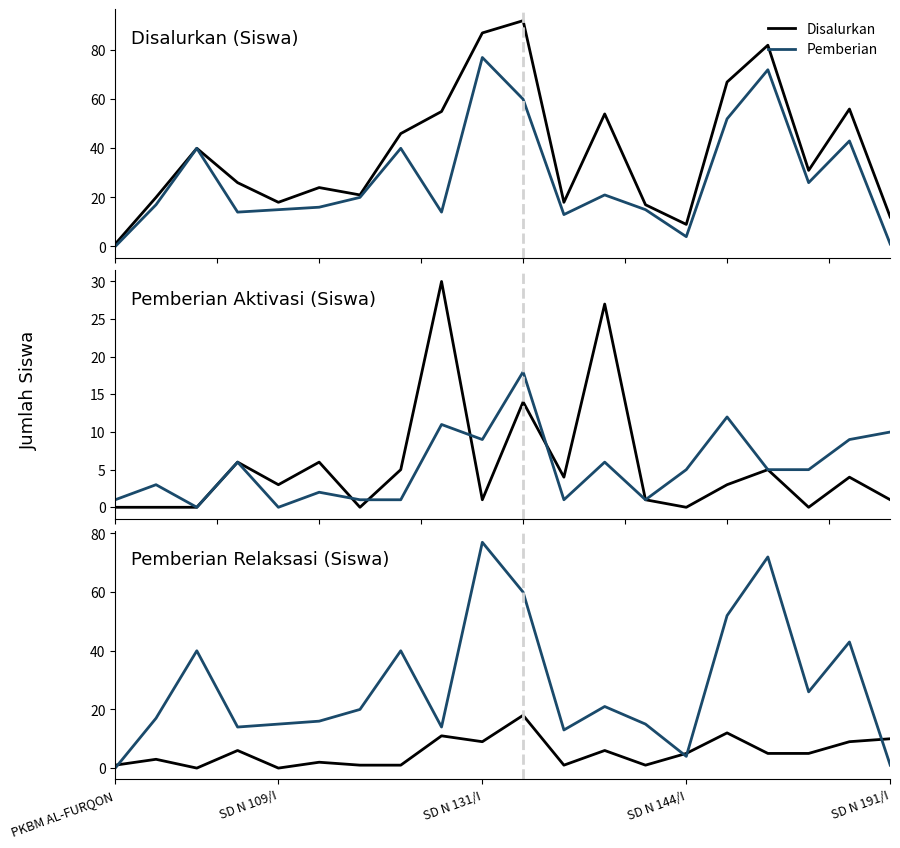

Which has a higher value, 19 or 16?

19